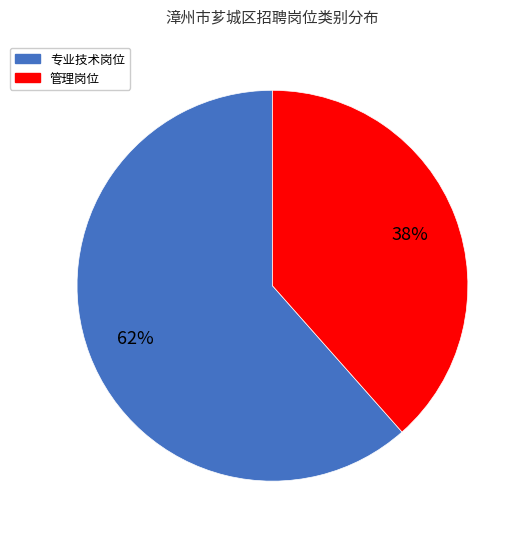

How many slices are in this pie chart?

2